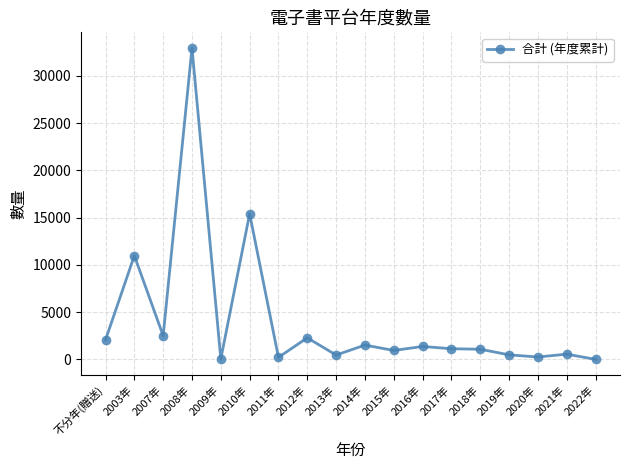

True or false: the data has more than 0 interior local peaks.

True